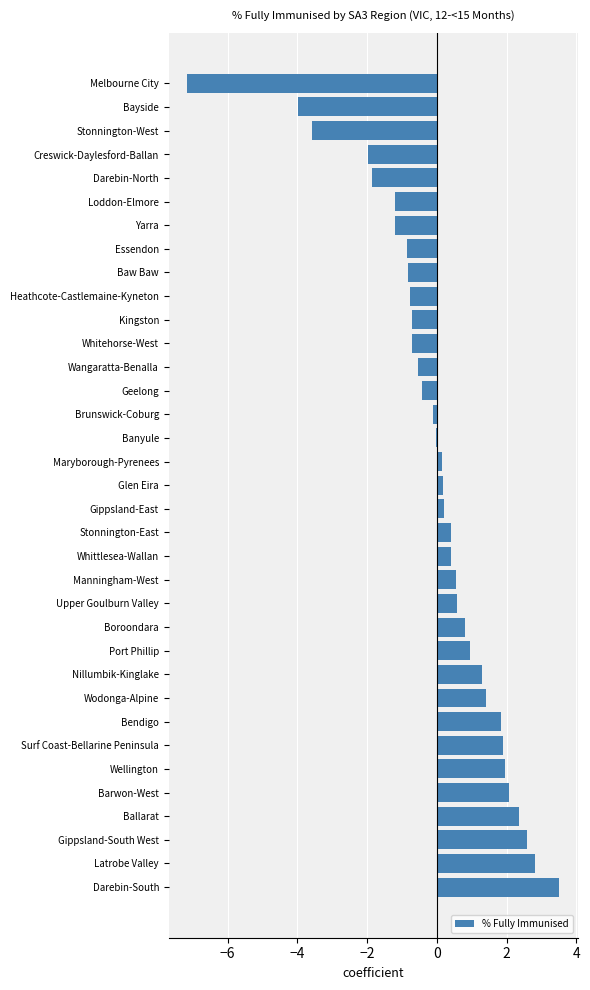

The chart shows a value of -1.9 at Darebin-North. True or false?

True